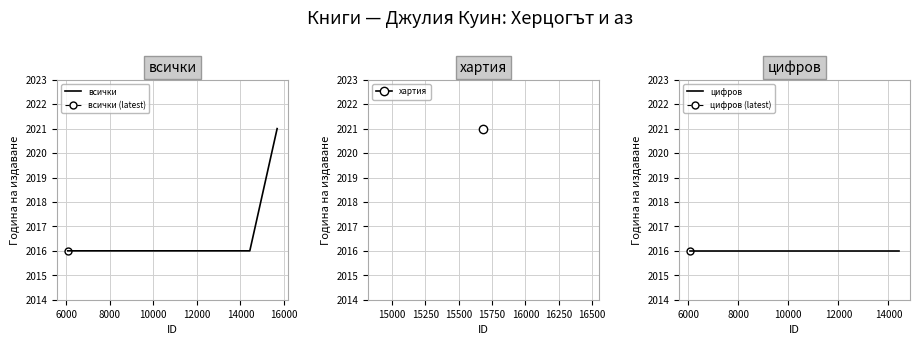

What is the value of the 2nd point from the left?

2016